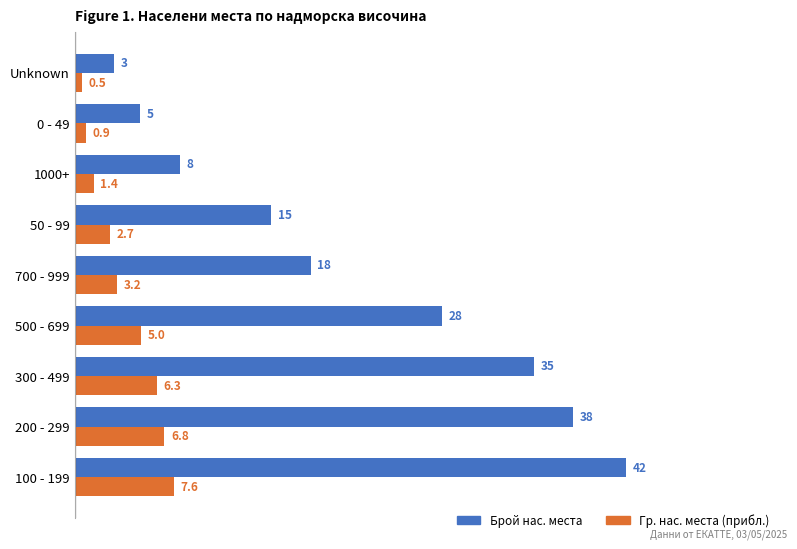

Between 300 - 499 and Unknown, which series saw the biggest shift?

Брой нас. места